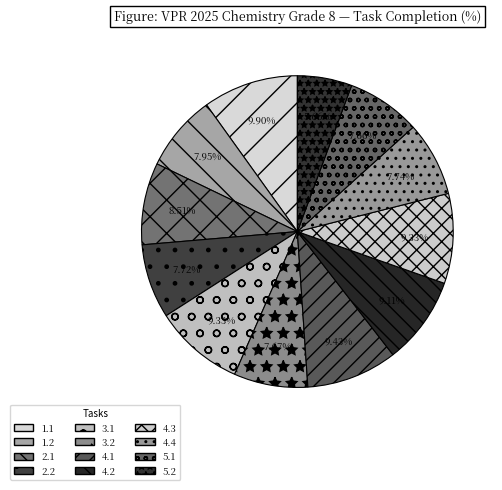

The 2.2 slice represents 1% of the pie. True or false?

False